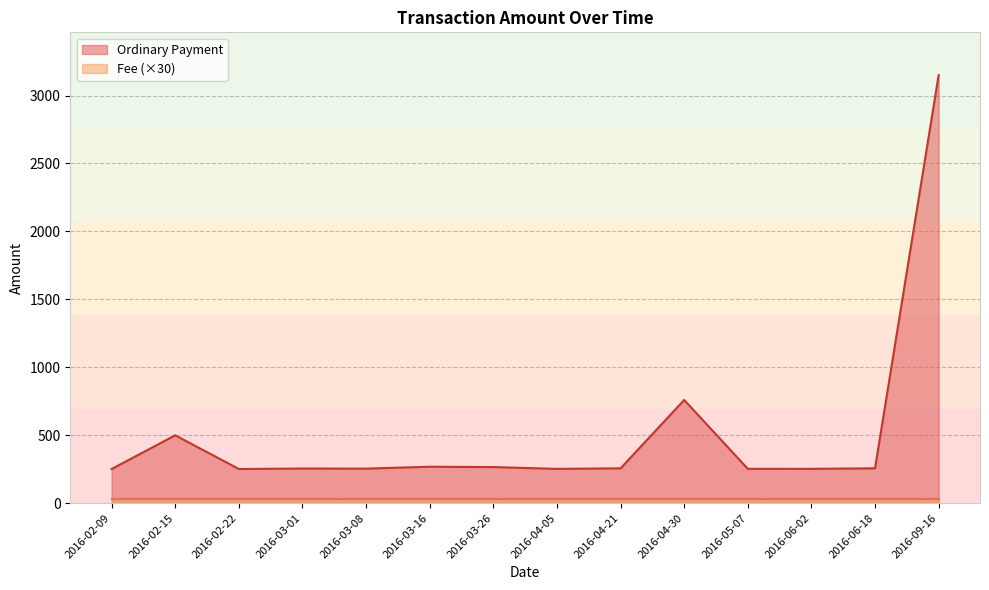

At which category is the sum across all series the highest?

2016-09-16